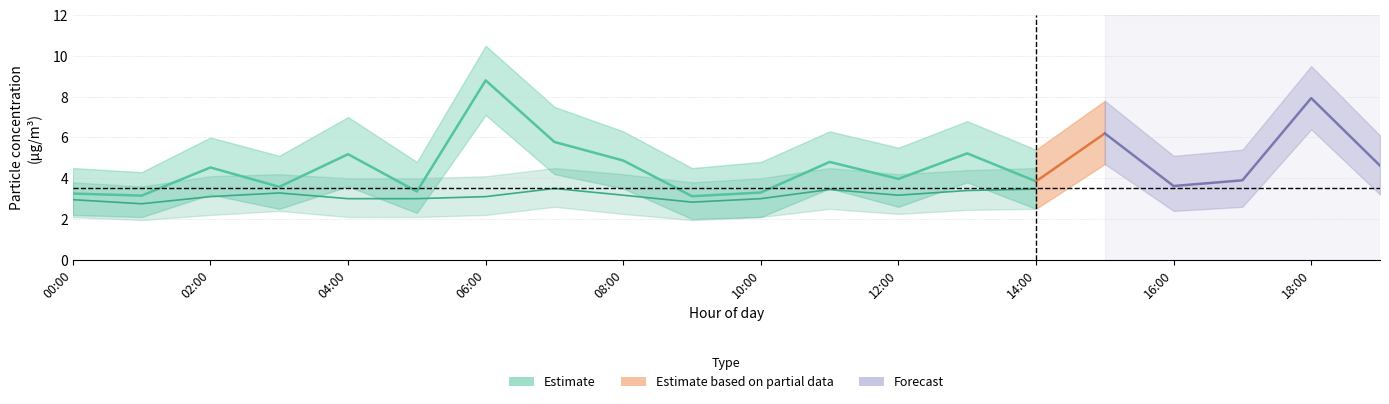

What is the label of the 12th point from the right?

08:00